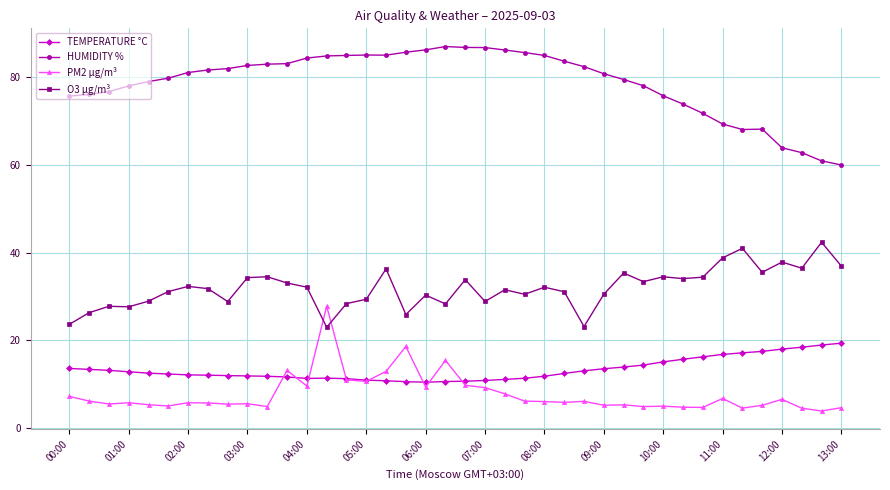

True or false: O3 µg/m³ has more than 2 interior local peaks.

True